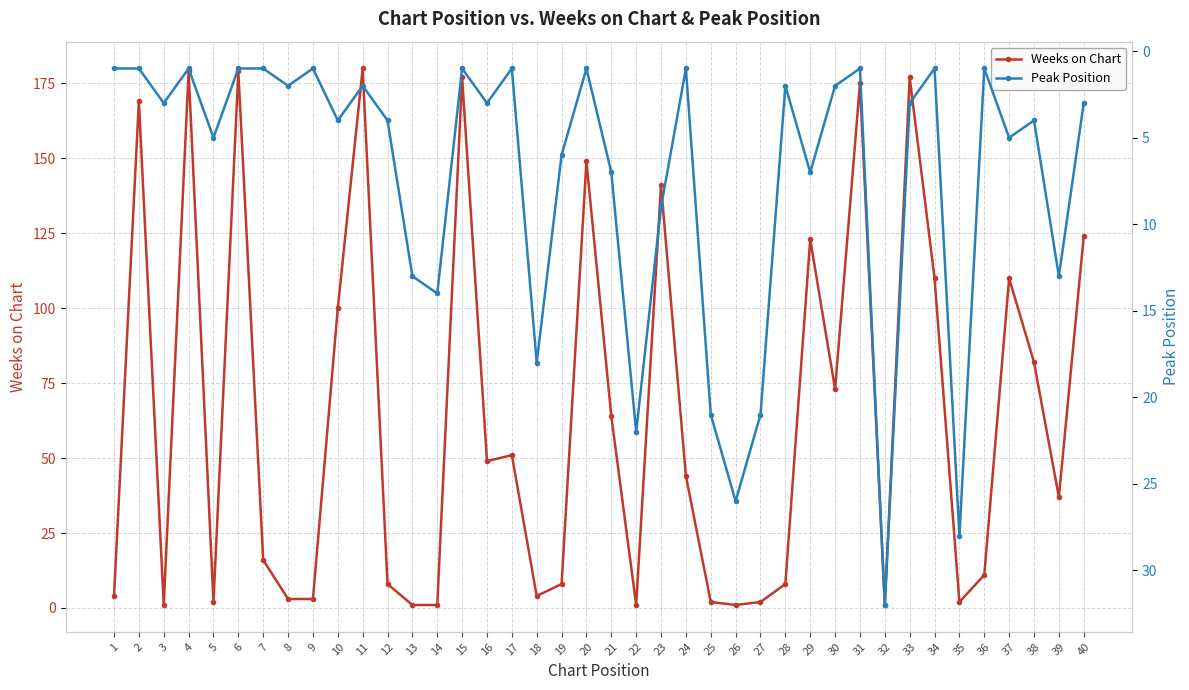

What is the difference between the highest and lowest values at 2?

168